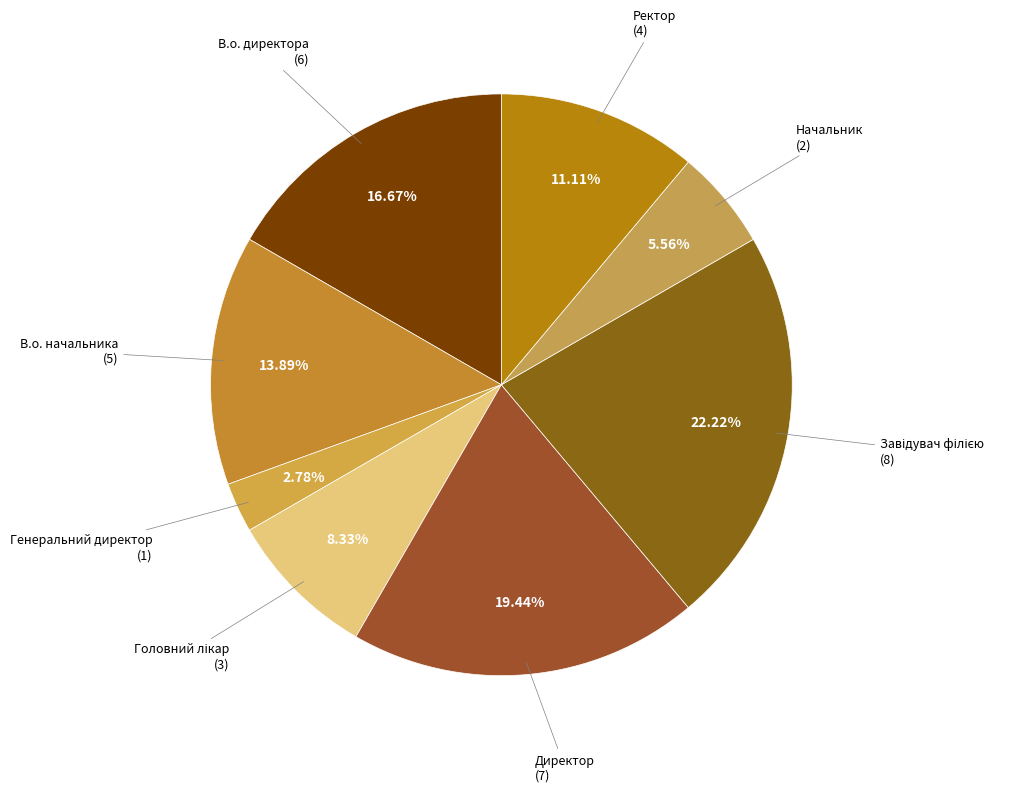

How many segments does this pie chart have?

8